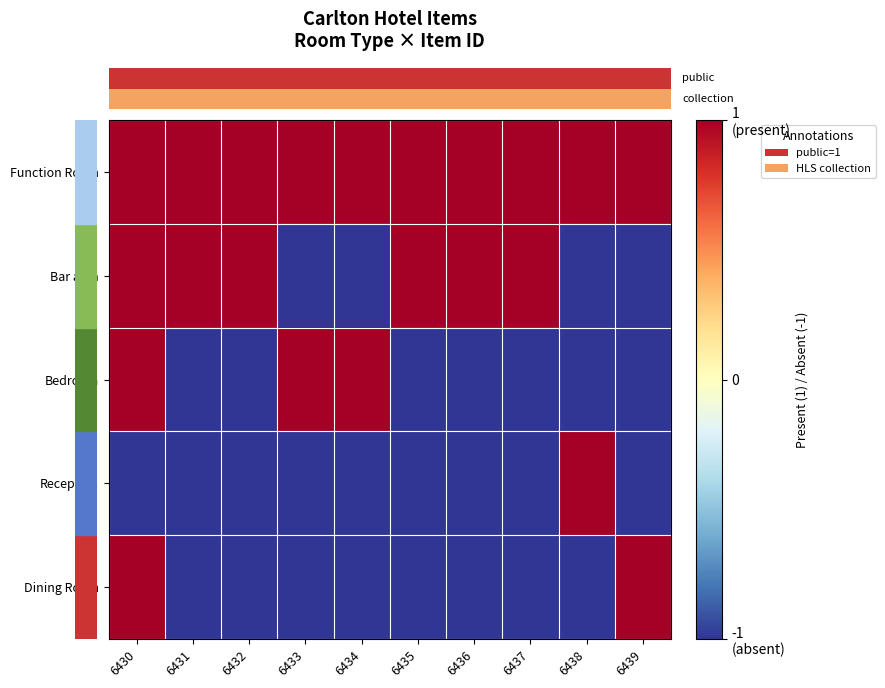

What is the maximum value shown in the chart?

1